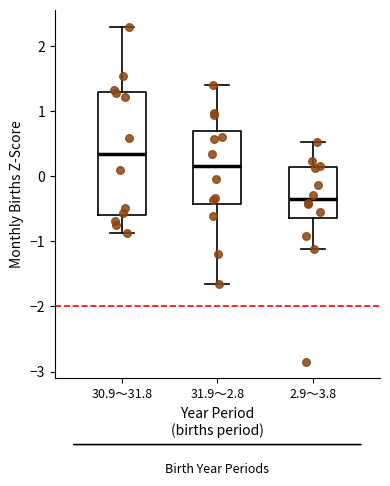

Reading left to right, transcribe this box plot: for each box, give where its median line is, the range the box spans, and where its two whiskers end, as read against the y-axis. The values are not printed on the chart, so give them approximately, as read against the axis.

30.9～31.8: median 0.3, box -0.6 to 1.3, whiskers -0.9 to 2.3
31.9～2.8: median 0.2, box -0.4 to 0.7, whiskers -1.7 to 1.4
2.9～3.8: median -0.3, box -0.6 to 0.1, whiskers -1.1 to 0.5